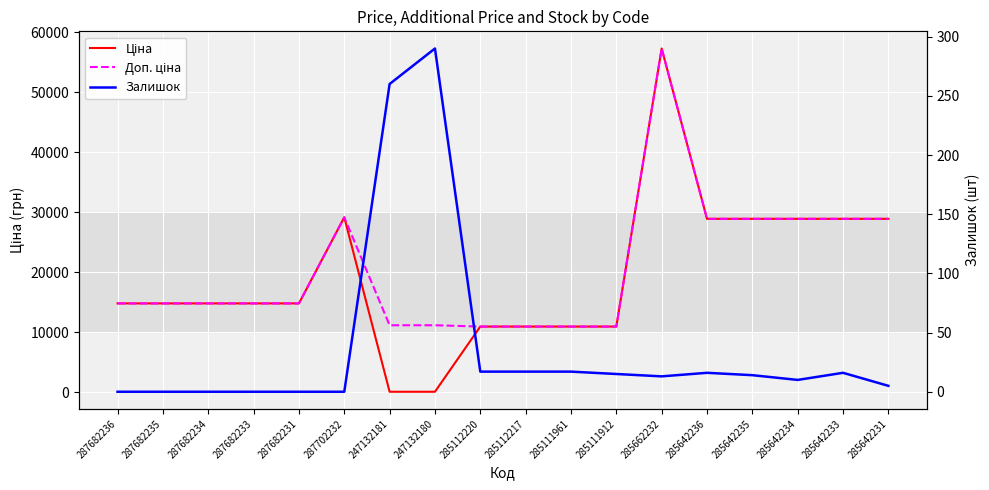

True or false: Ціна and Доп. ціна intersect in this chart.

False